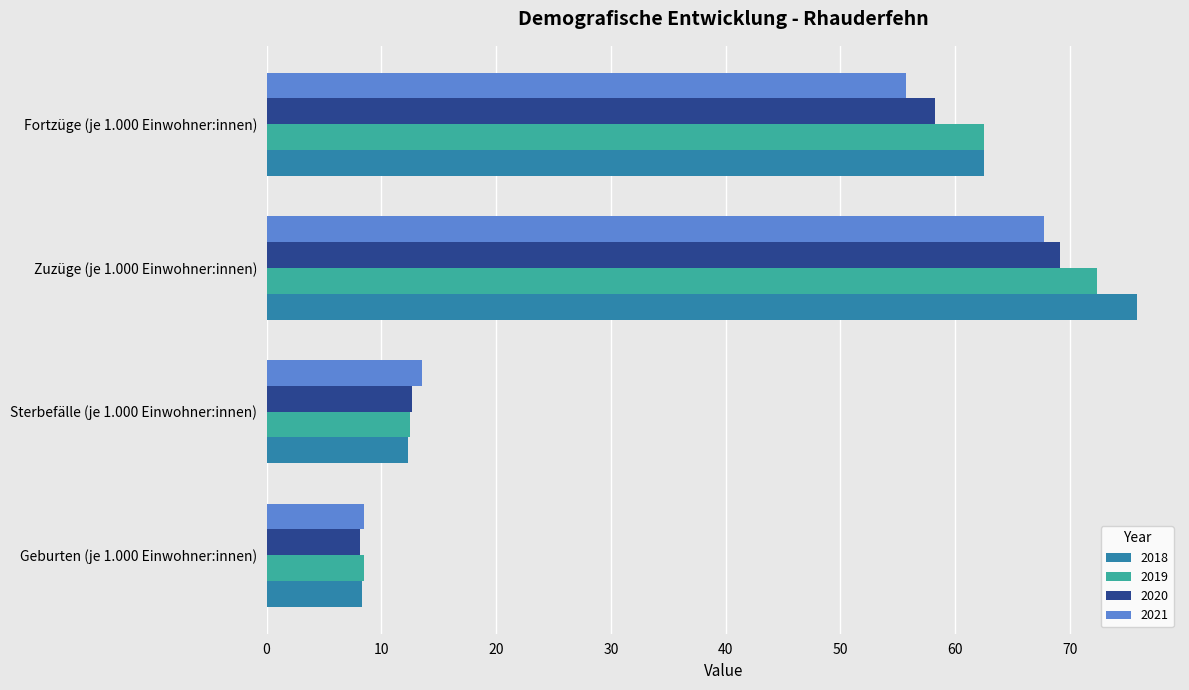

Which series has the widest spread of values?

2018